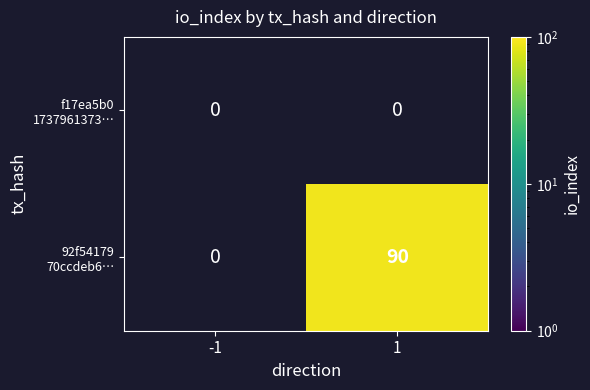

List the labels in order of f17ea5b0 1737961373… value, smallest first.

-1, 1